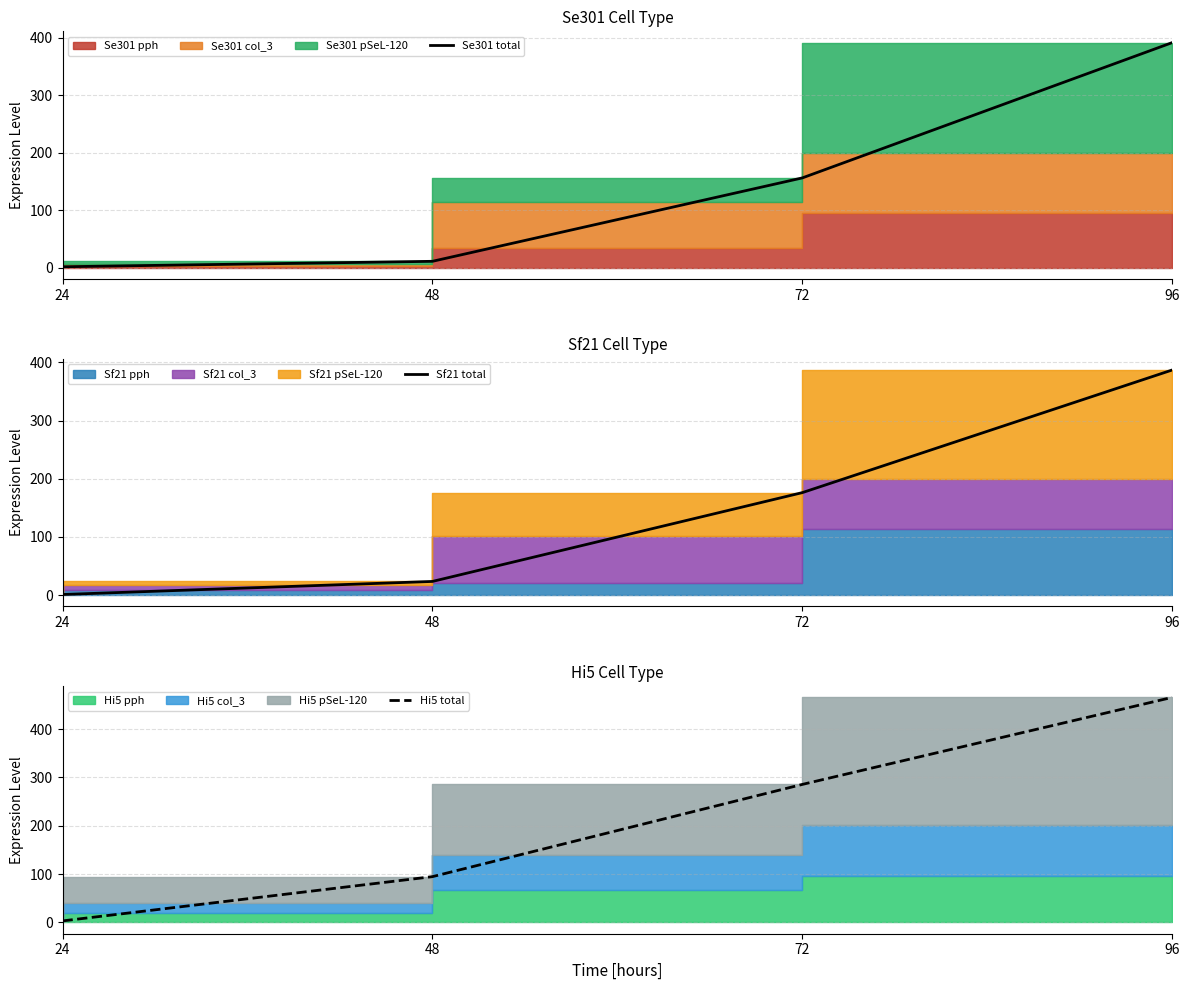

True or false: Sf21 total and Hi5 total cross at least once.

False